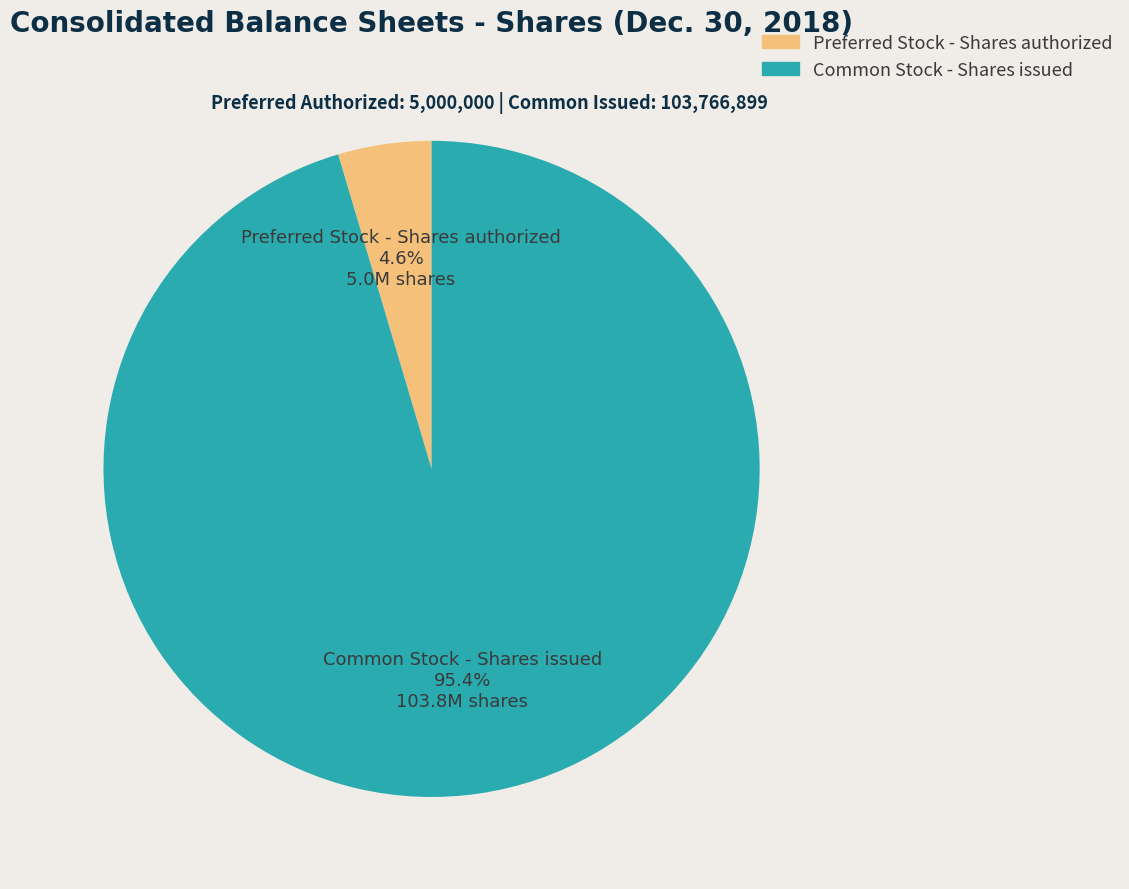

To the nearest percent, what is the difference between the Preferred Stock - Shares authorized and Common Stock - Shares issued slice percentages?

91%